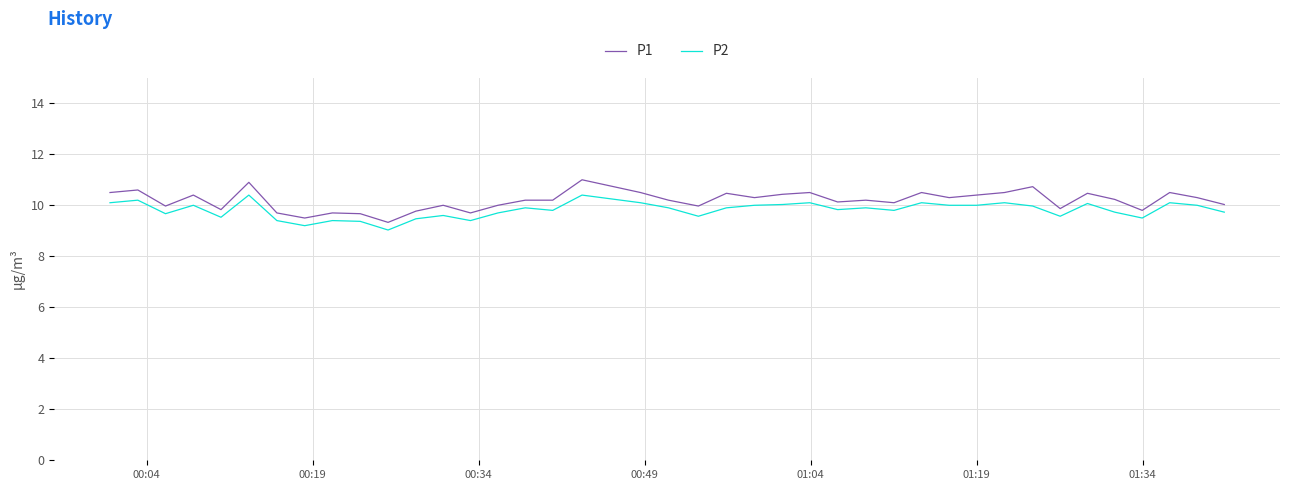

What is the difference between the maximum and minimum values in the P1 series?

1.7